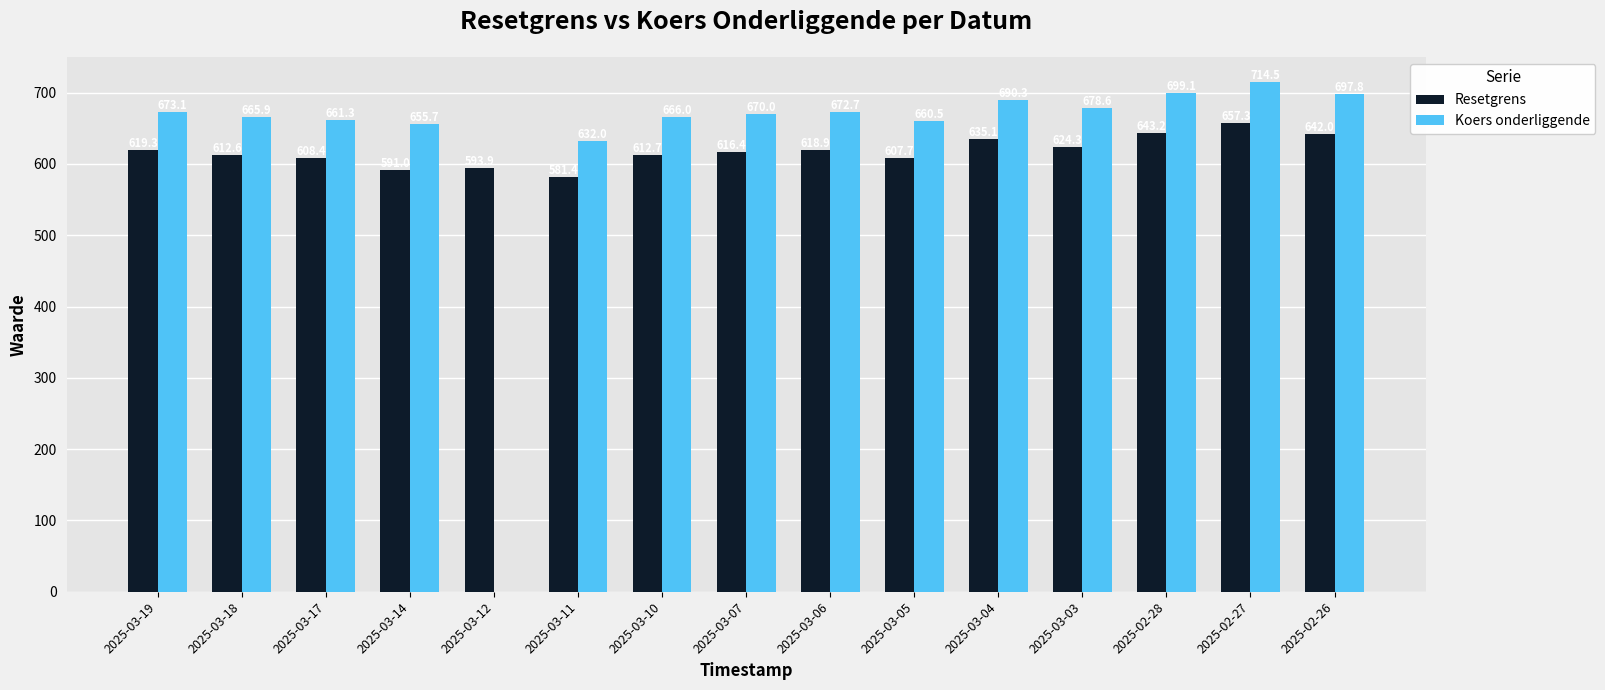

What is the sum of the Koers onderliggende values at 2025-03-18 and 2025-03-17?

1327.2